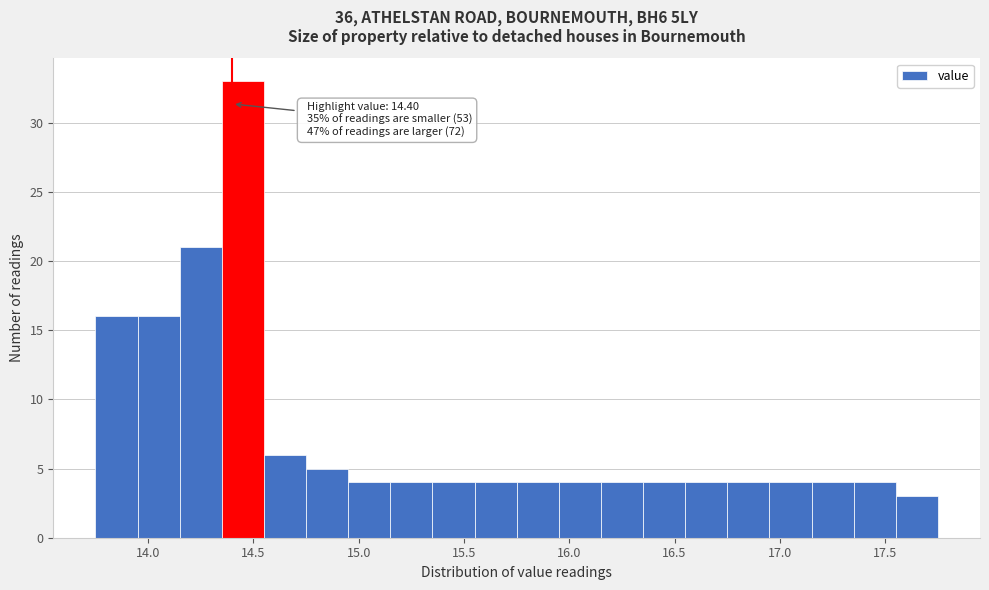

Over which range of the x-axis is the bar tallest?

14.35 to 14.55